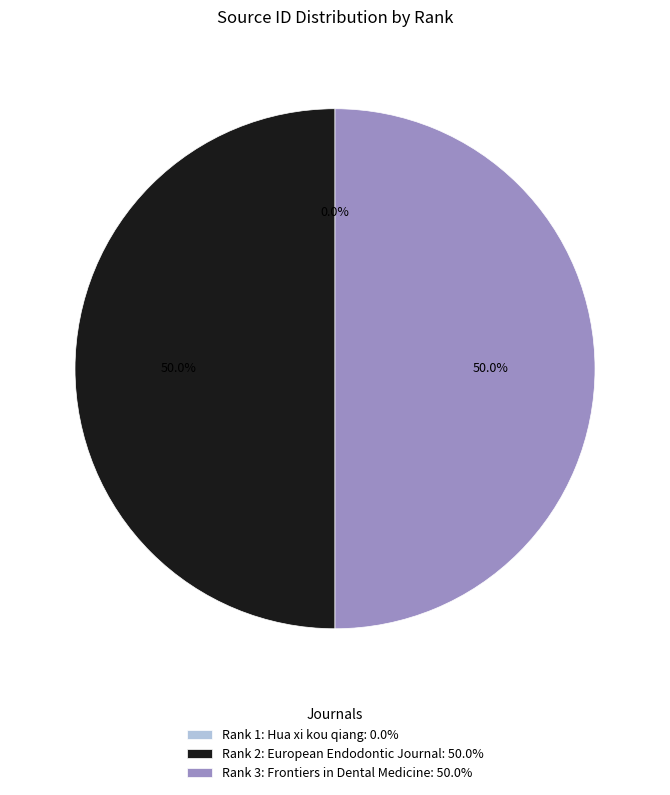

Approximately how many times larger is the value at Rank 3: Frontiers in Dental Medicine: 50.0% compared to Rank 2: European Endodontic Journal: 50.0%?

1.0